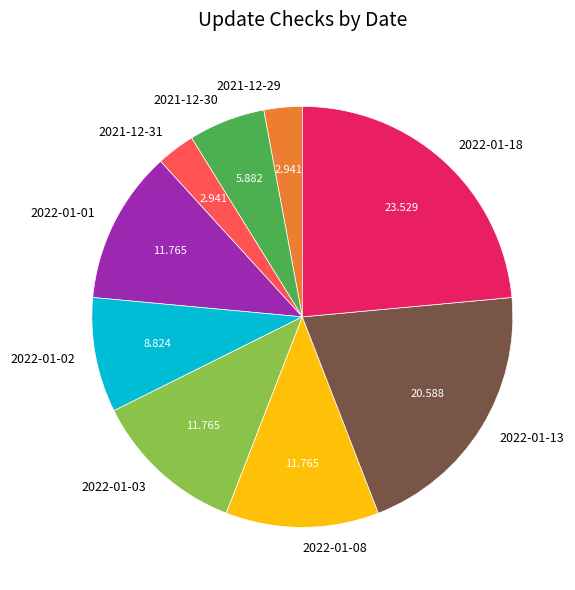

How many slices are in this pie chart?

9